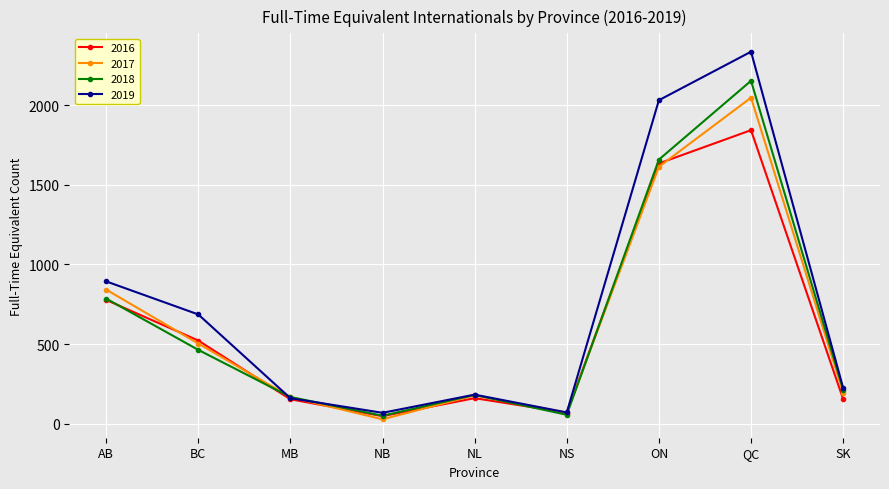

How many interior local peaks does the 2018 series have?

2